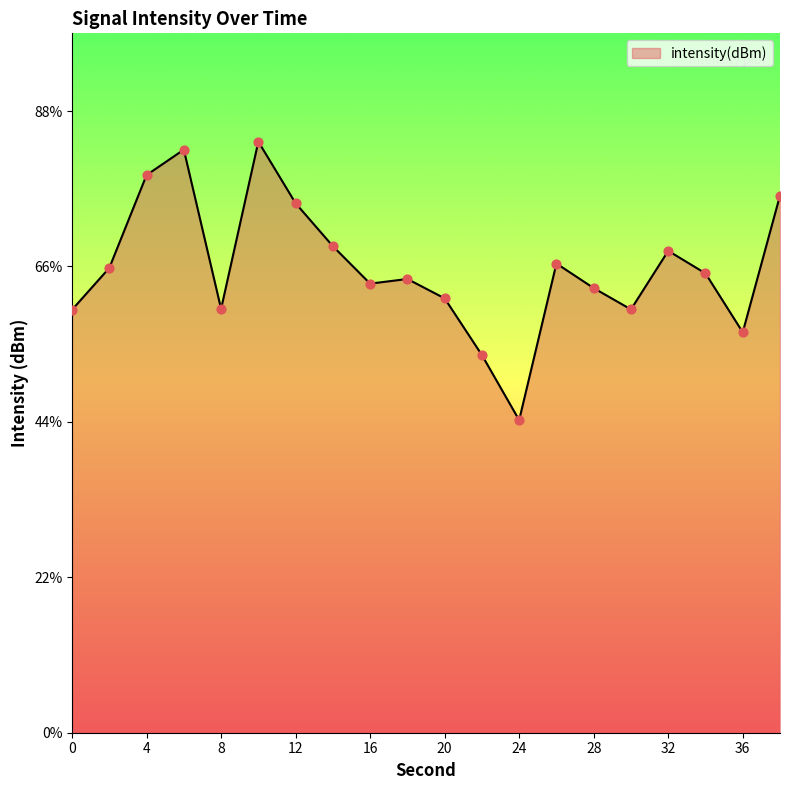

Which has a higher value, 20 or 22?

20